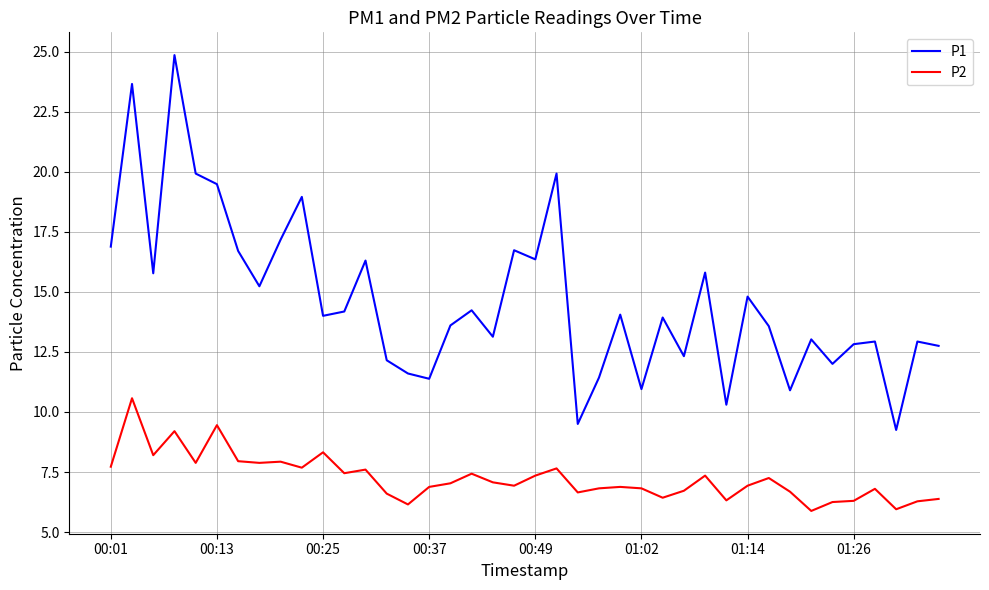

What is the minimum value for P2?

5.9